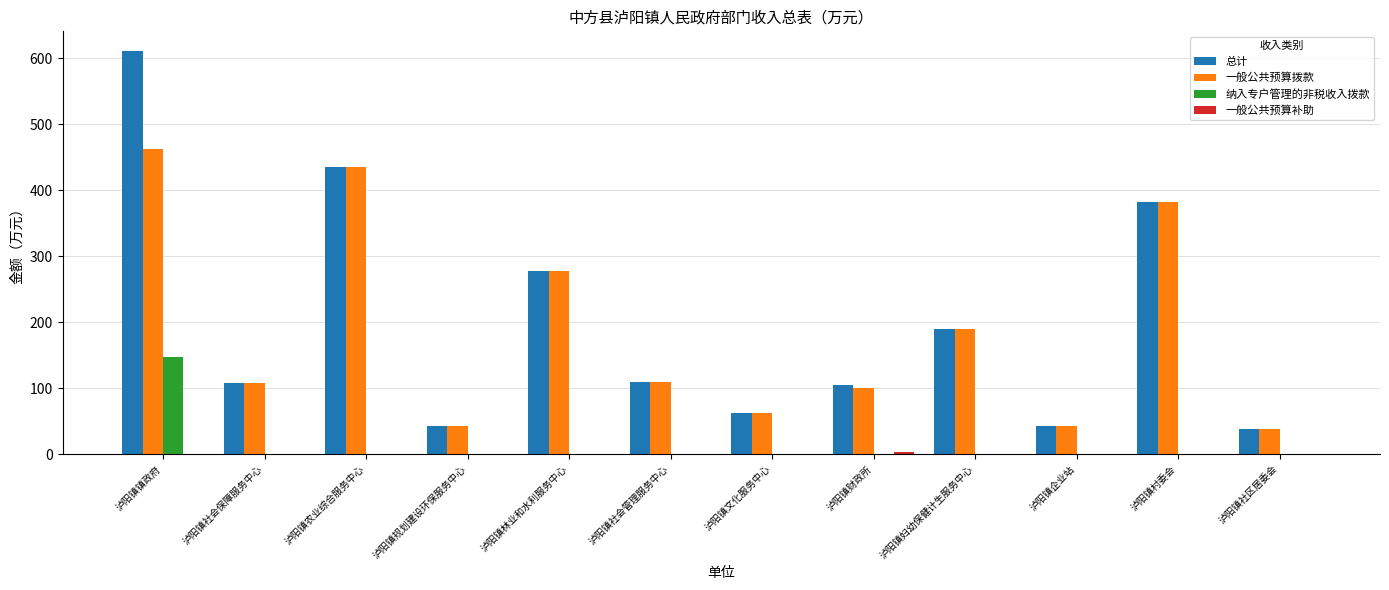

The value of 总计 at 泸阳镇妇幼保健计生服务中心 is 280.0. True or false?

False